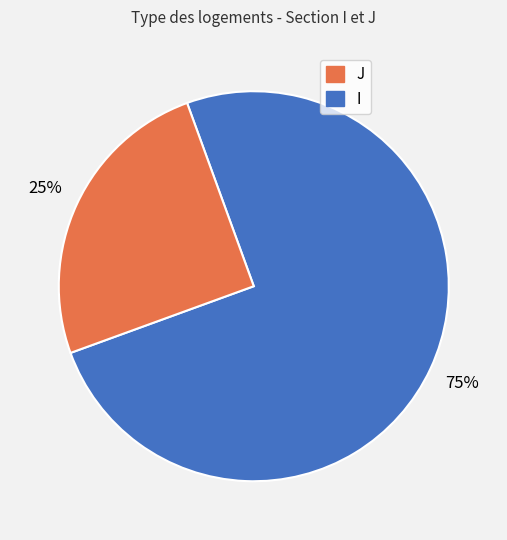

To the nearest percent, what is the difference between the largest and smallest slice percentages?

50%